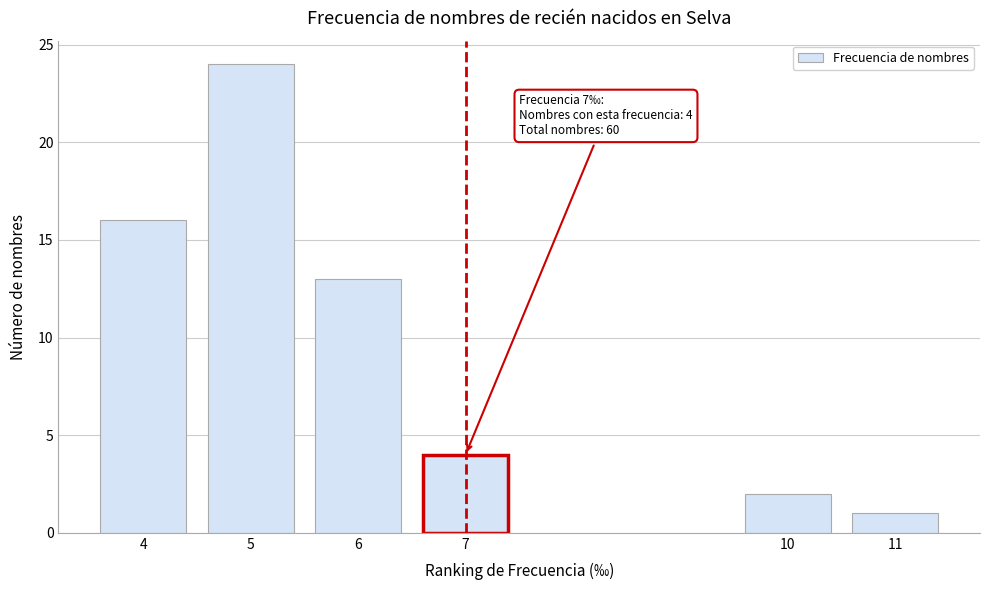

Reading left to right, extract all data points from this chart.

4=16	5=24	6=13	7=4	10=2	11=1